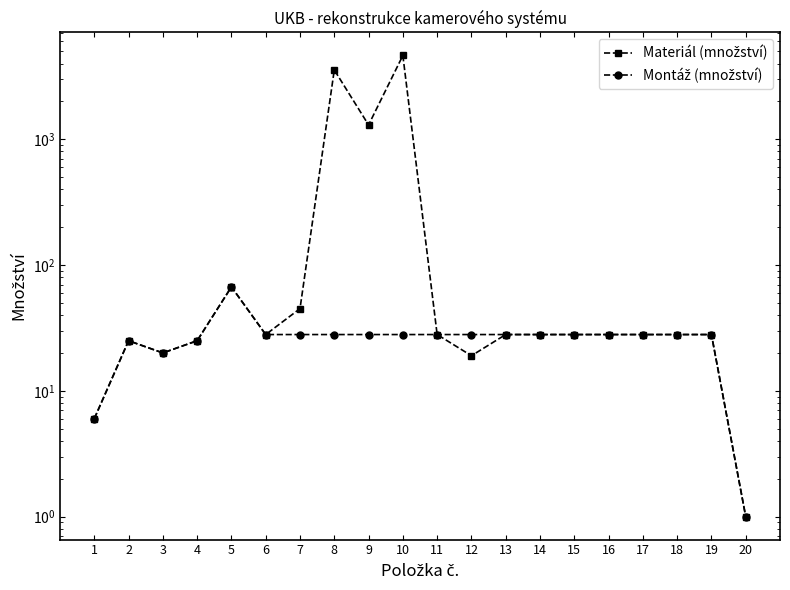

Which has a higher value, 18 or 20?

18